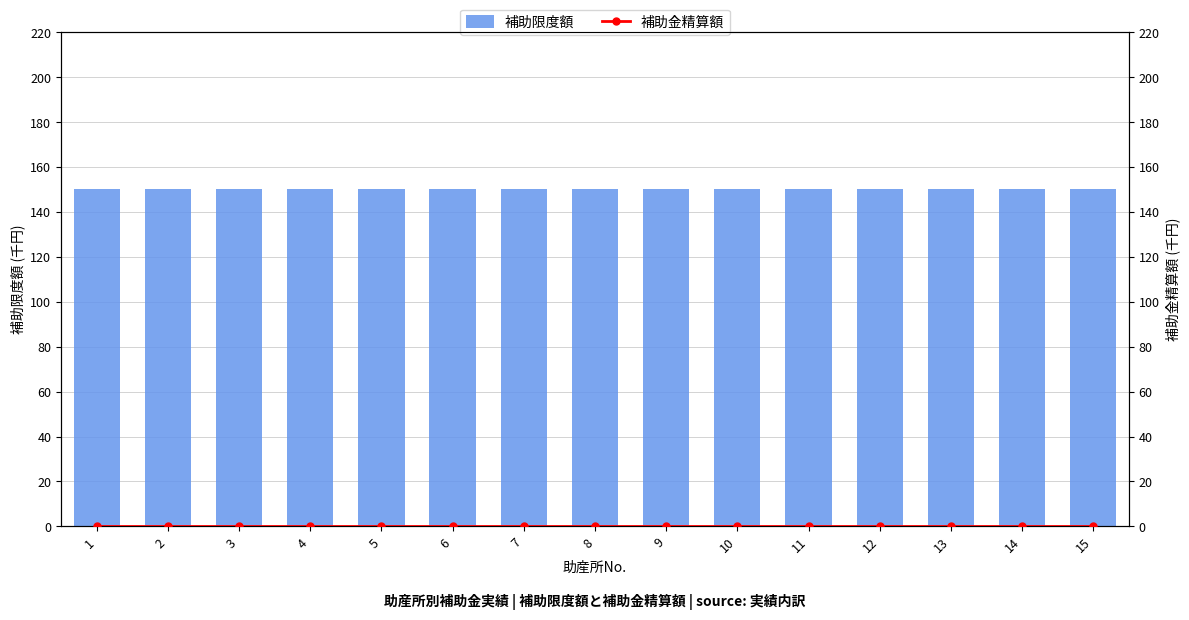

Is the value of 補助金精算額 at 7 greater than the value of 補助限度額 at 4?

No